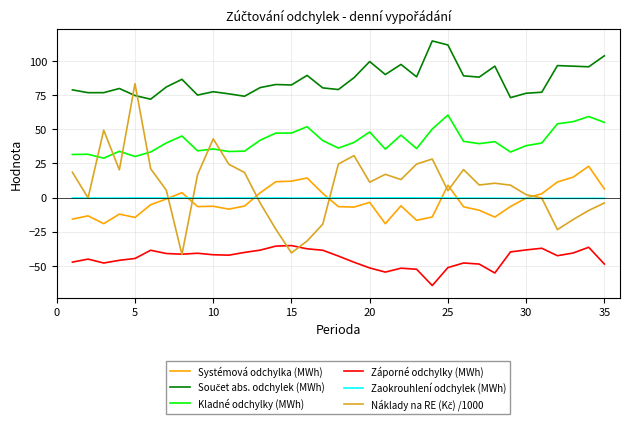

What is the maximum value shown in the chart?

114.5